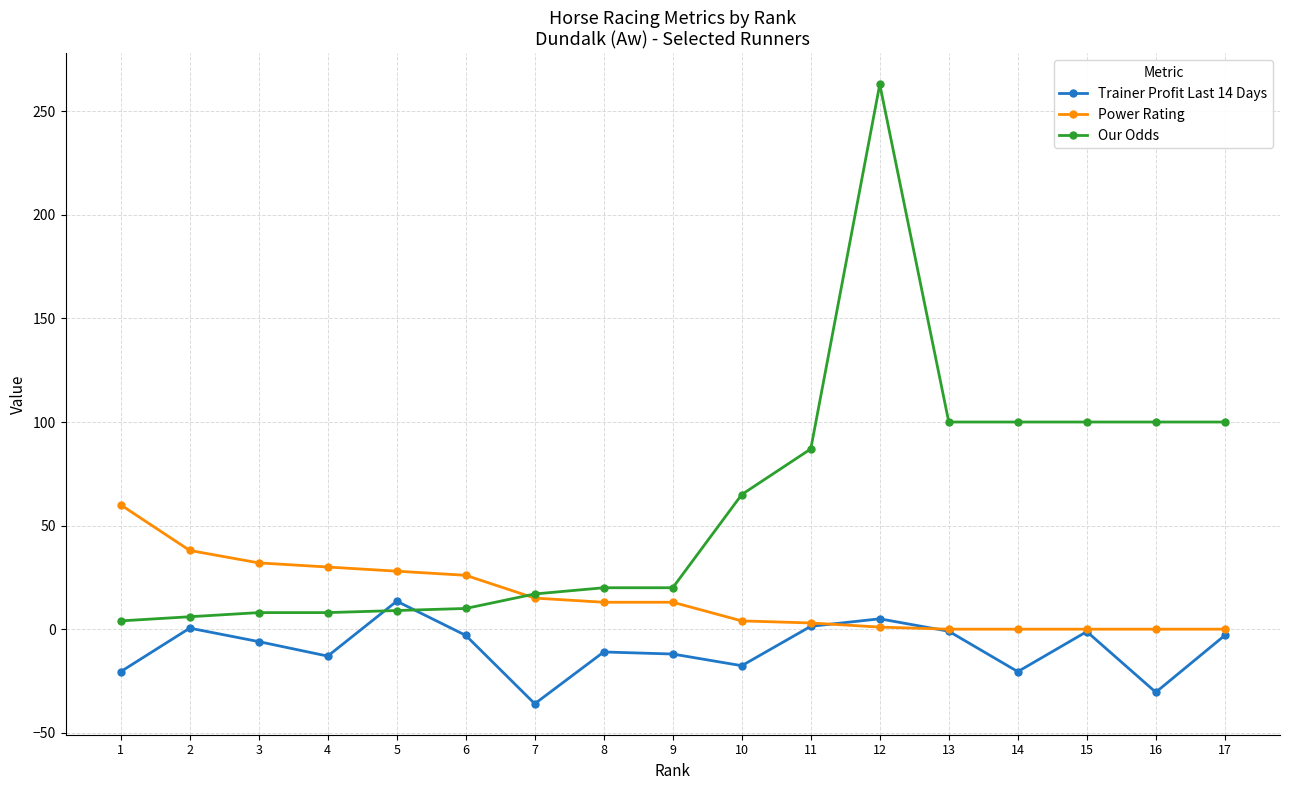

True or false: Trainer Profit Last 14 Days and Power Rating cross at least once.

True